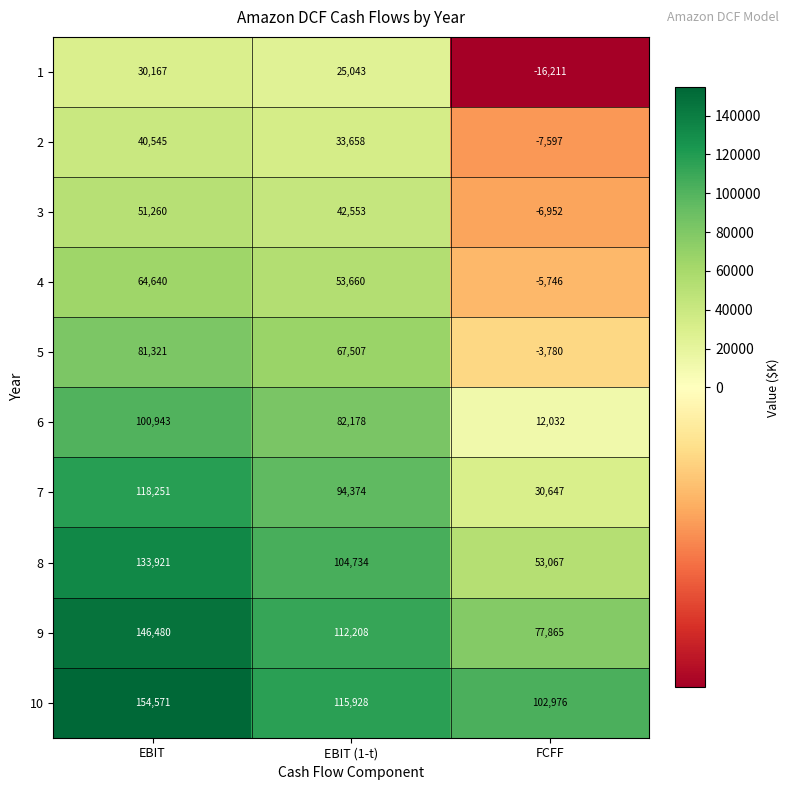

Reading left to right, extract all data points from this chart.

1: 30167	25043	-16211
2: 40545	33658	-7597
3: 51260	42553	-6952
4: 64640	53660	-5746
5: 81321	67507	-3780
6: 100943	82178	12032
7: 118251	94374	30647
8: 133921	104734	53067
9: 146480	112208	77865
10: 154571	115928	102976